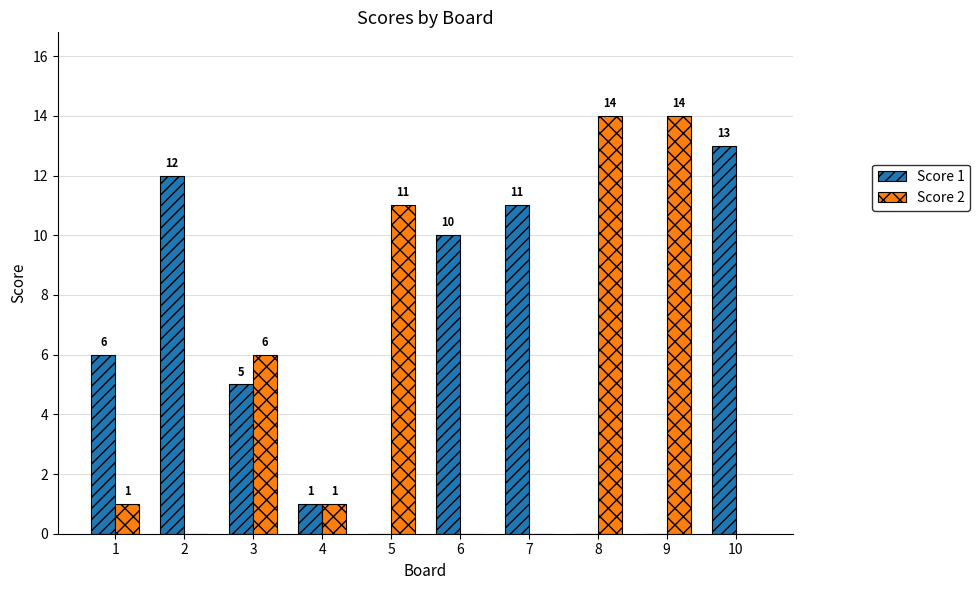

Which series changed the most between 4 and 9?

Score 2